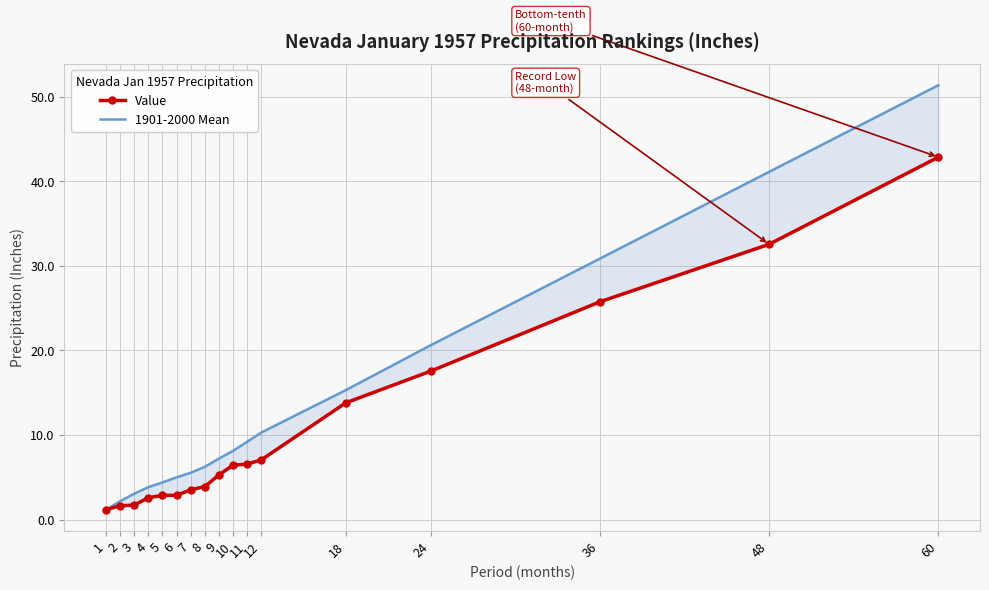

Read the 1901-2000 Mean value at 12.

10.3